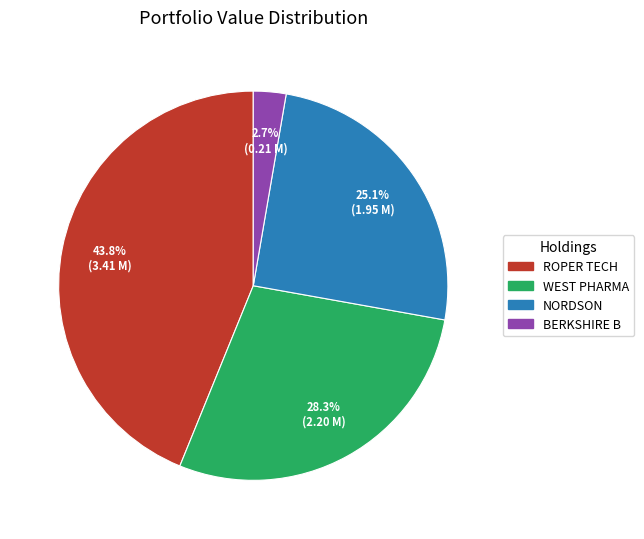

Is there a majority slice in this chart?

No